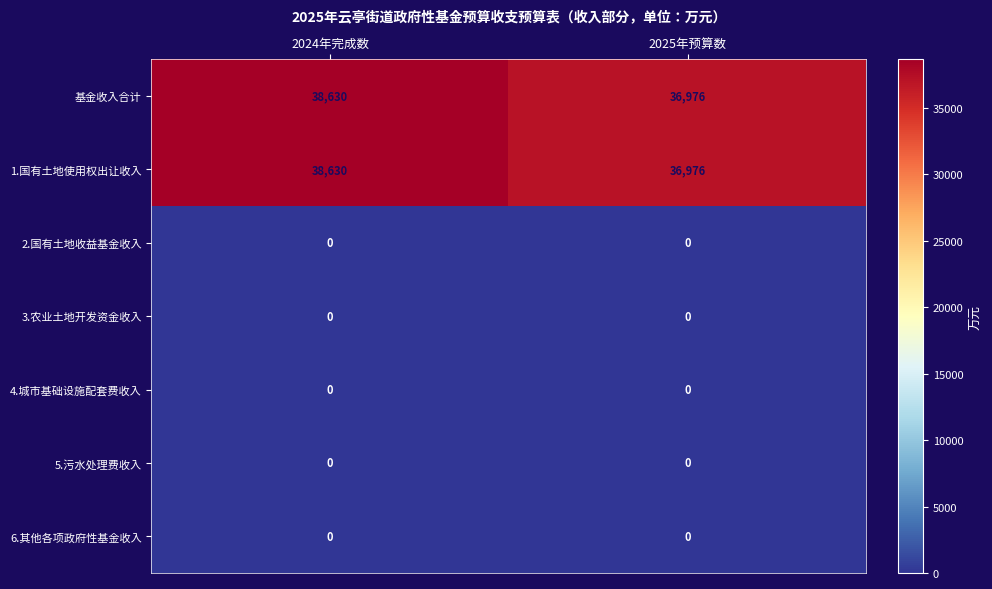

True or false: 6.其他各项政府性基金收入 has a value of 0 at 2025年预算数.

True